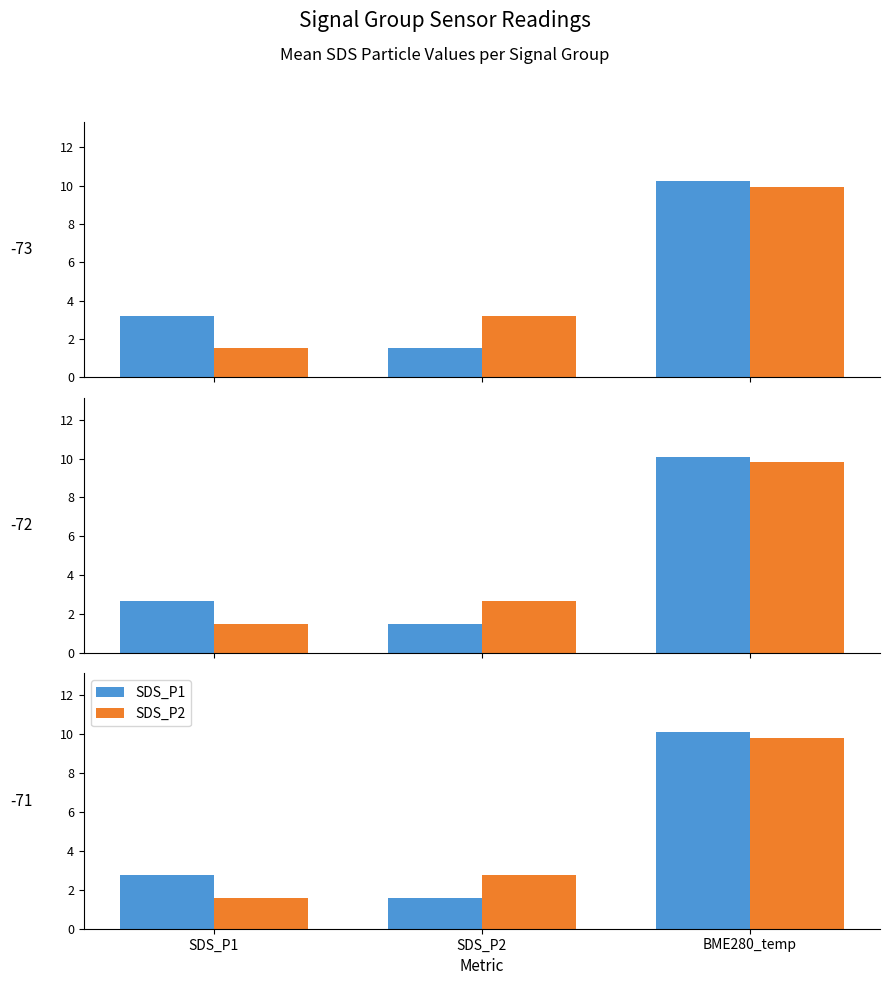

What is the spread (max minus min) of values at SDS_P1?

1.2